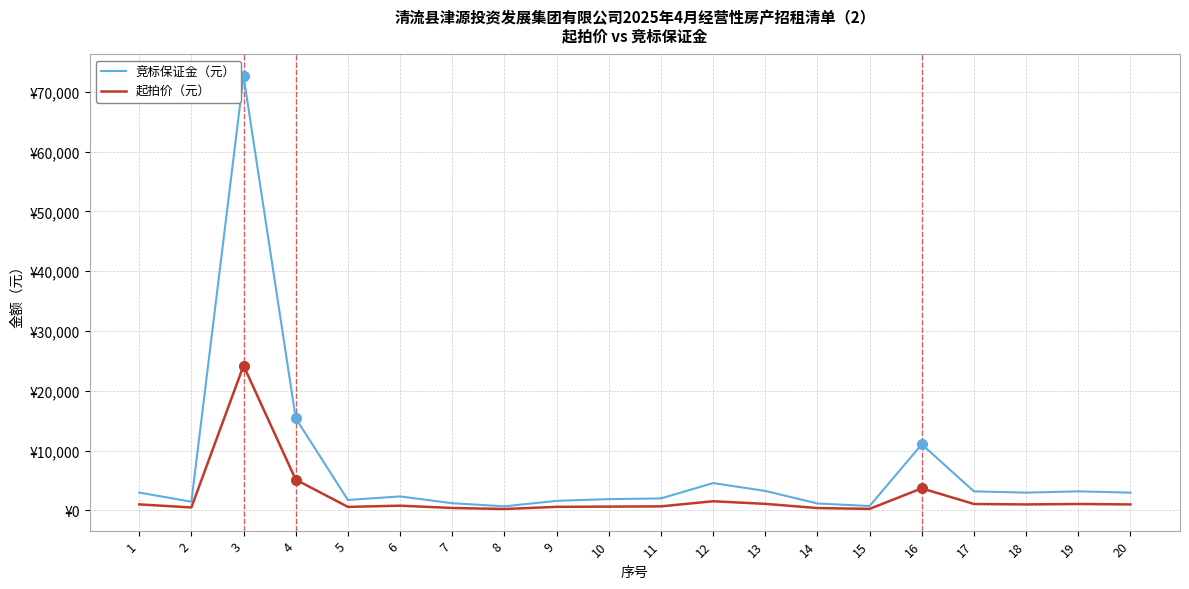

True or false: 起拍价（元） and 竞标保证金（元） cross at least once.

False